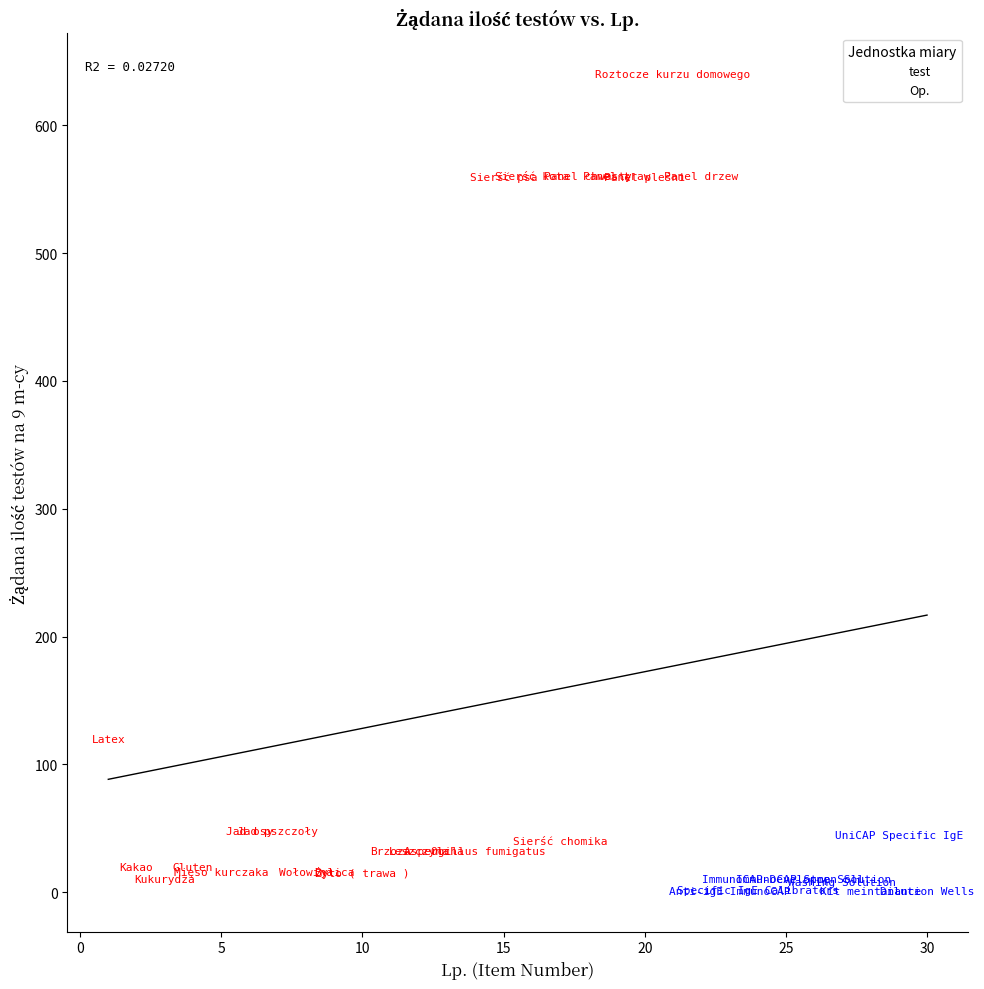

Which series has the largest Y range (max minus min)?

test